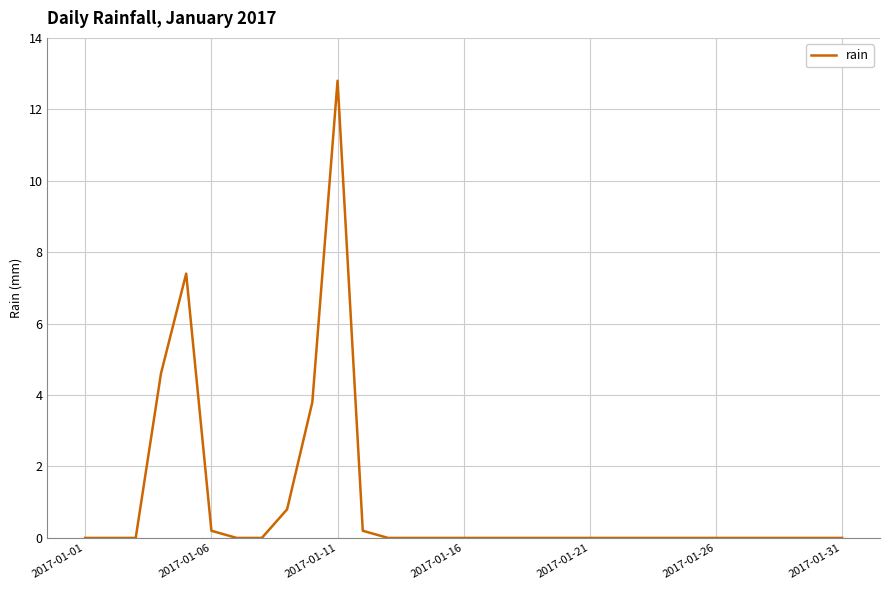

What is the difference between the maximum and minimum values?

12.8